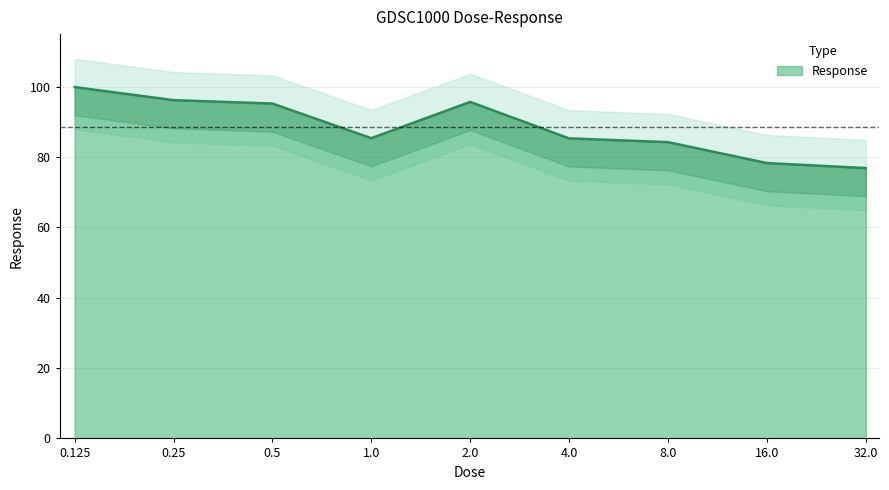

What is the sum of the values at 1.0 and 2.0?

181.1